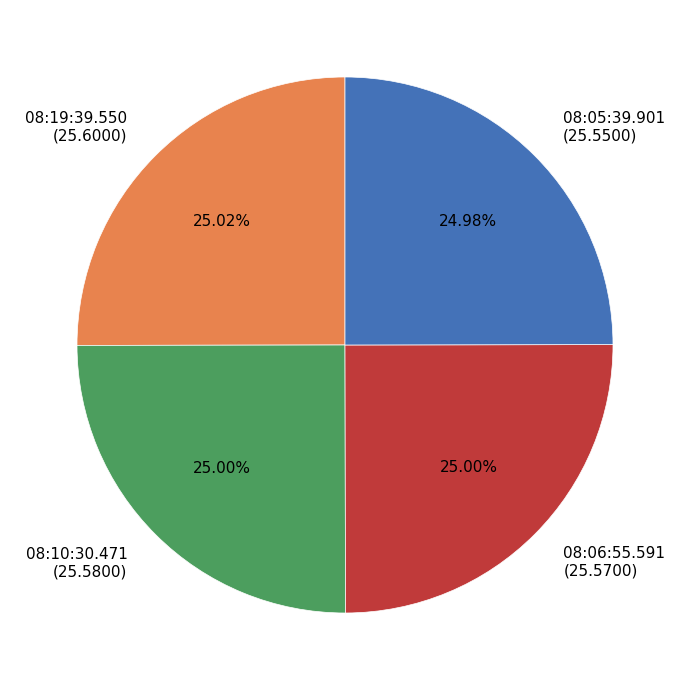

Count the number of slices in the pie.

4